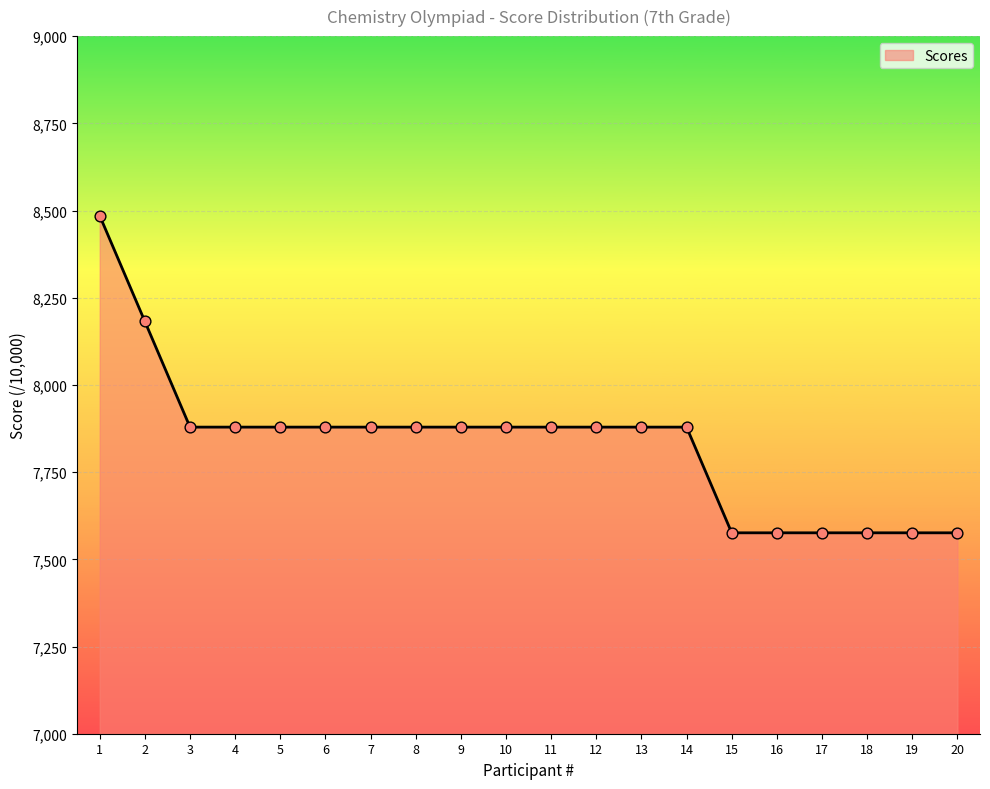

Which has a higher value, 18 or 11?

11